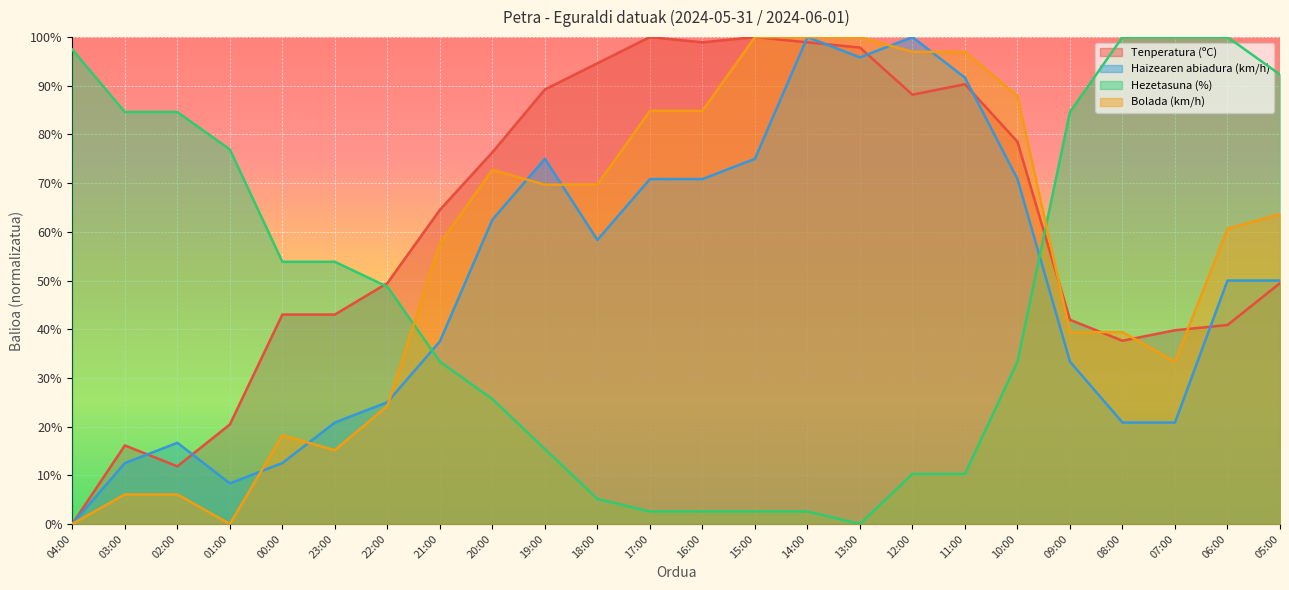

What is the greatest value displayed?

100.0